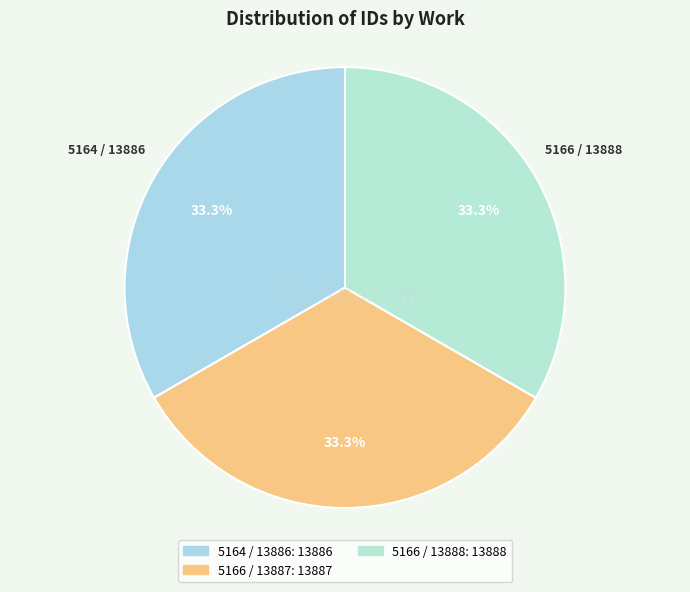

Approximately how many times larger is the value at 5164 / 13886 compared to 5166 / 13888?

1.0